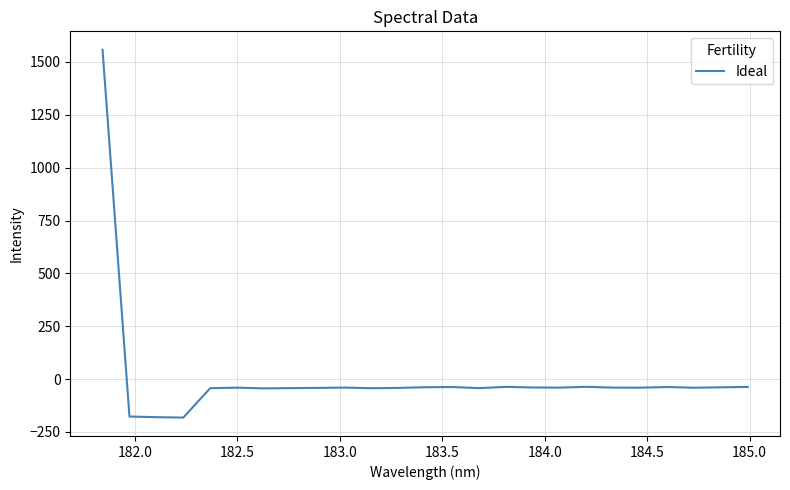

What is the difference between the maximum and minimum values?

1739.8